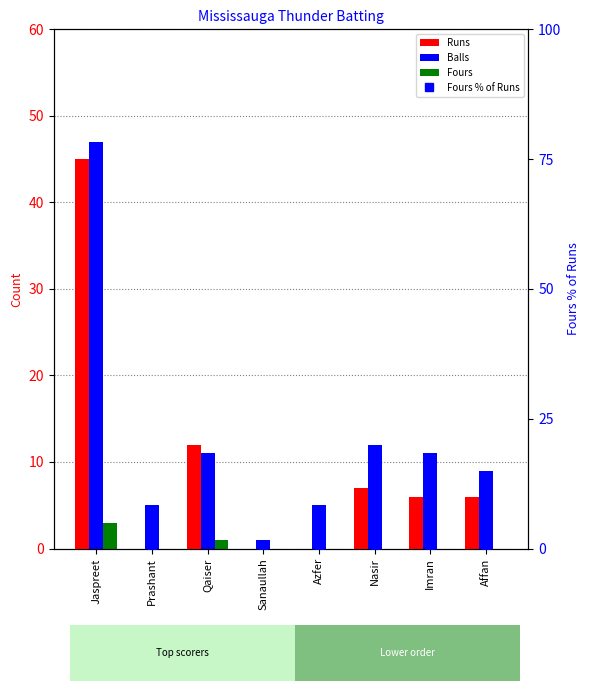

What value does the Runs series have at Jaspreet?

45.0